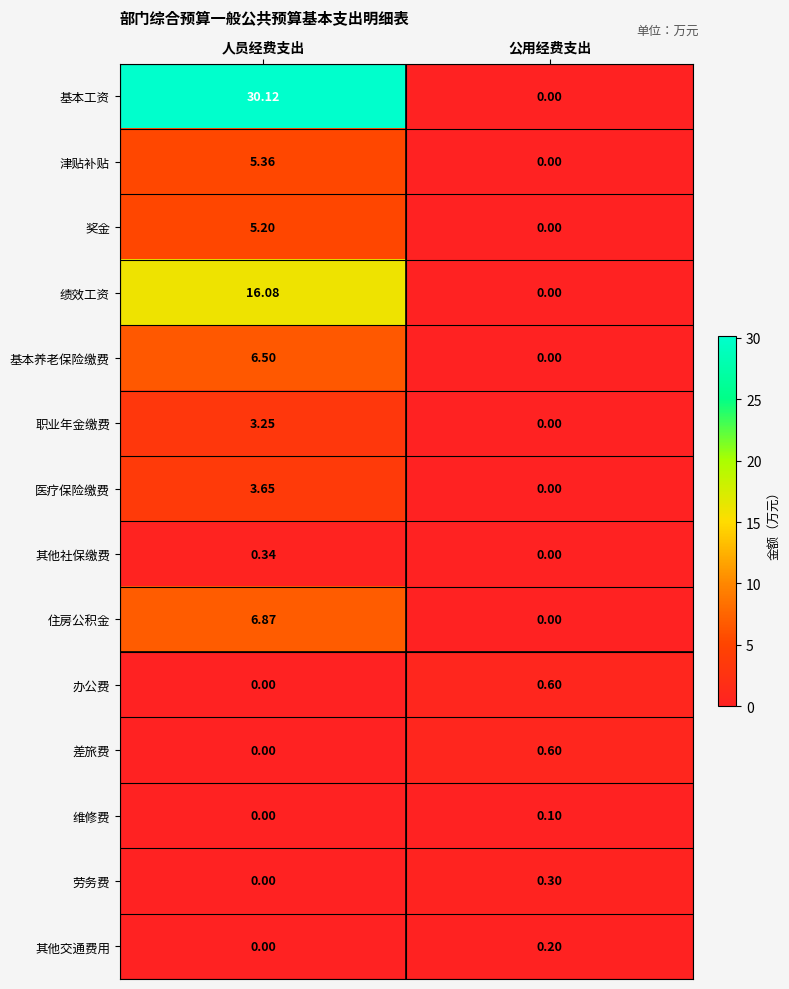

Between 人员经费支出 and 公用经费支出, which series saw the biggest shift?

基本工资